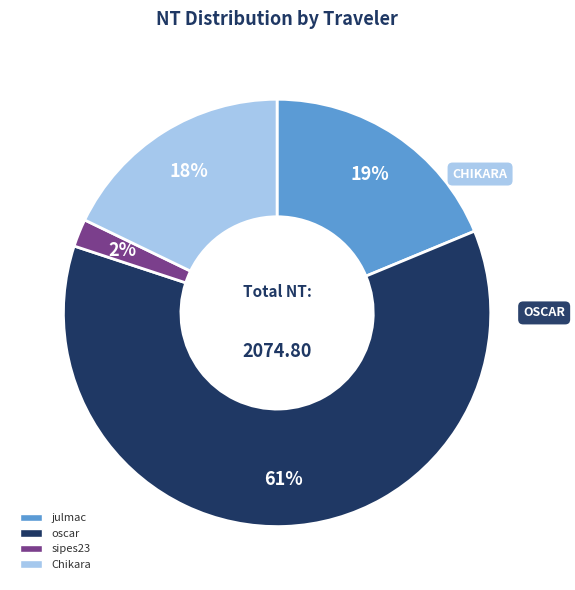

True or false: oscar accounts for 71% of the total.

False